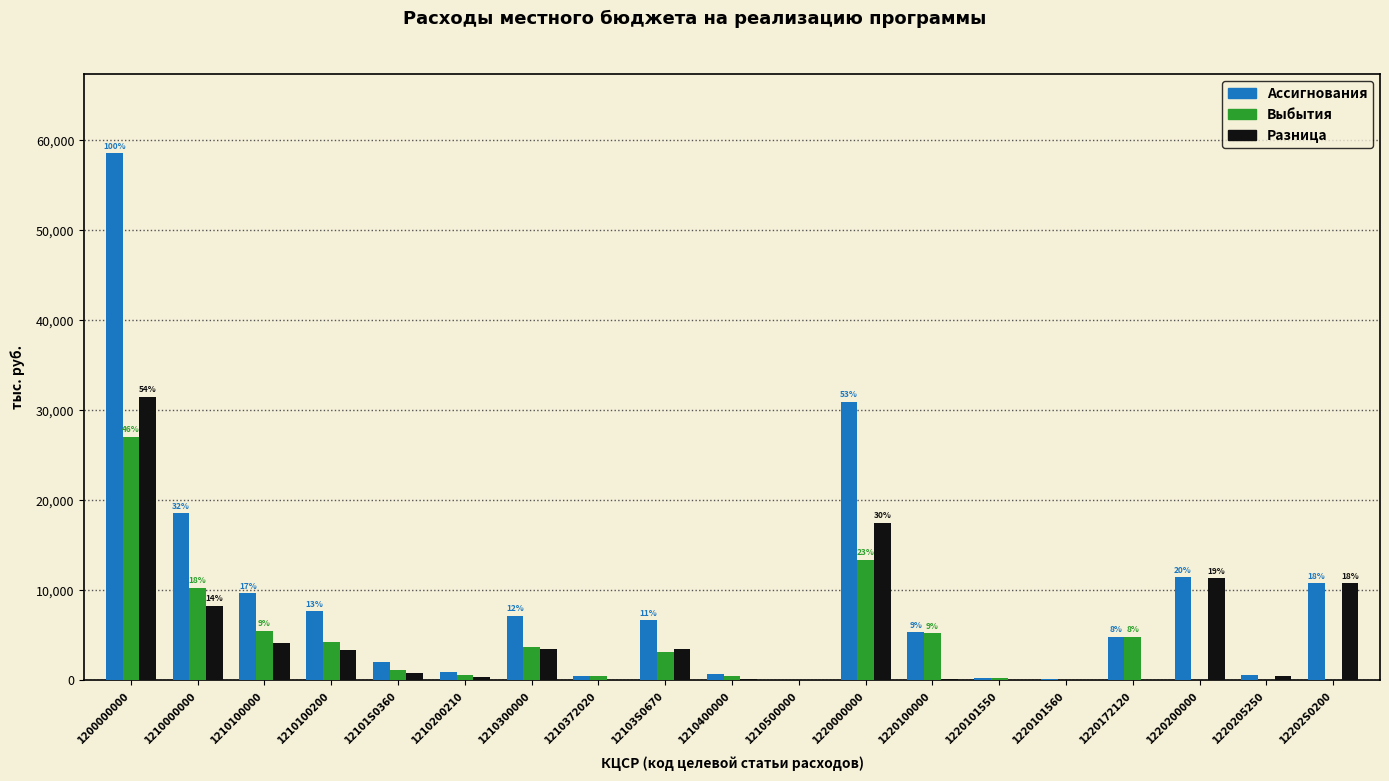

True or false: Разница has a value of 3374.3 at 1210100200.

True